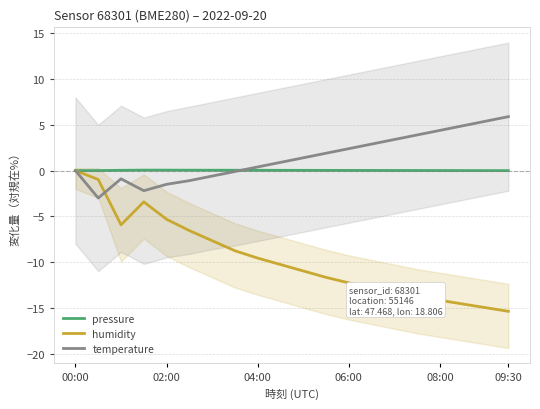

Reading right to left, transcribe all the data shown in this chart.

pressure: -0.0	-0.0	0.0	0.0	0.0	0.0	0.0	0.0	0.0	0.0	0.0	0.0	0.0	0.0	0.0	0.0	0.1	0.0	0.0	0.0
humidity: -15.4	-15.0	-14.6	-14.2	-13.8	-13.3	-12.8	-12.3	-11.7	-11.0	-10.3	-9.6	-8.8	-7.7	-6.6	-5.3	-3.4	-5.9	-1.0	0.0
temperature: 5.9	5.4	4.9	4.4	3.9	3.4	2.9	2.4	1.9	1.4	0.9	0.4	-0.1	-0.6	-1.1	-1.5	-2.2	-0.9	-3.0	0.0